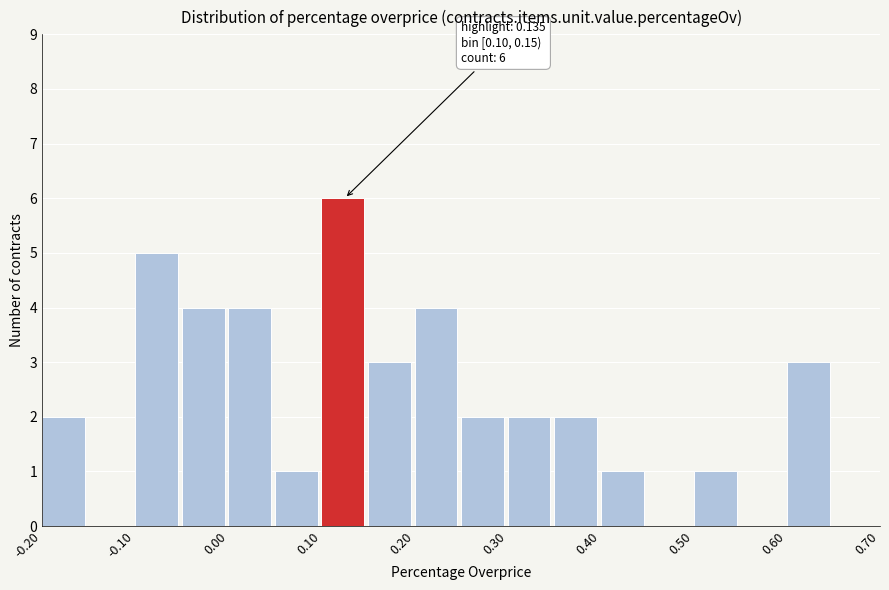

Which range on the x-axis has the tallest bar?

0.10 to 0.15